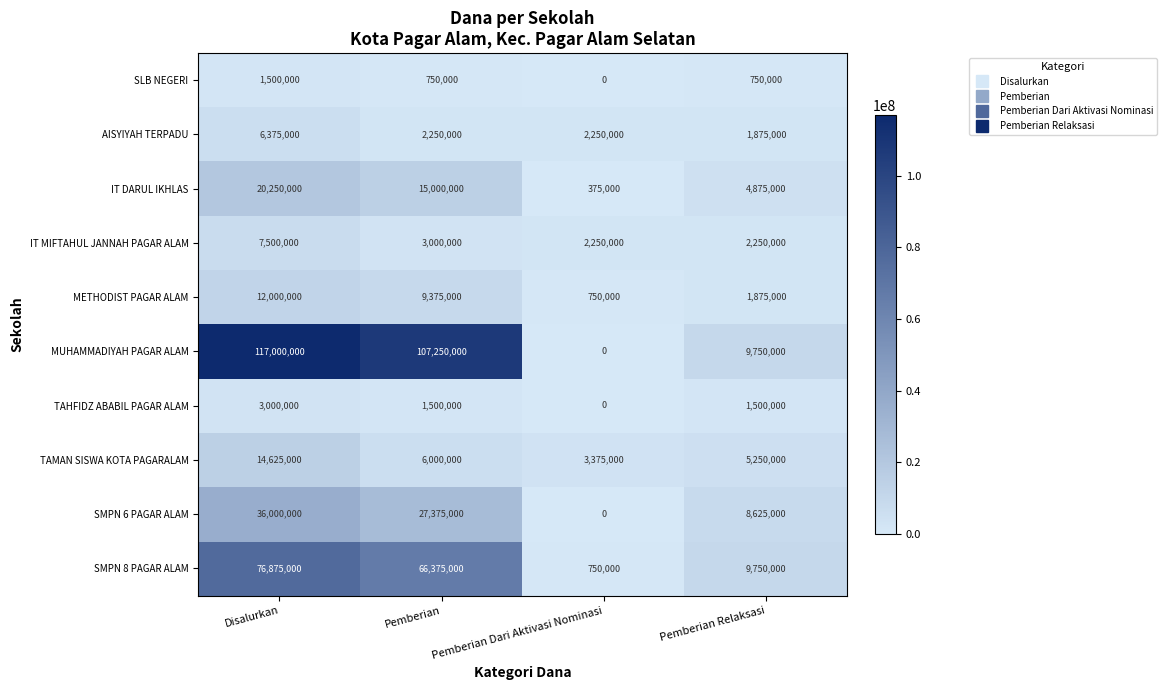

How many data points in IT MIFTAHUL JANNAH PAGAR ALAM are less than 3000000?

2